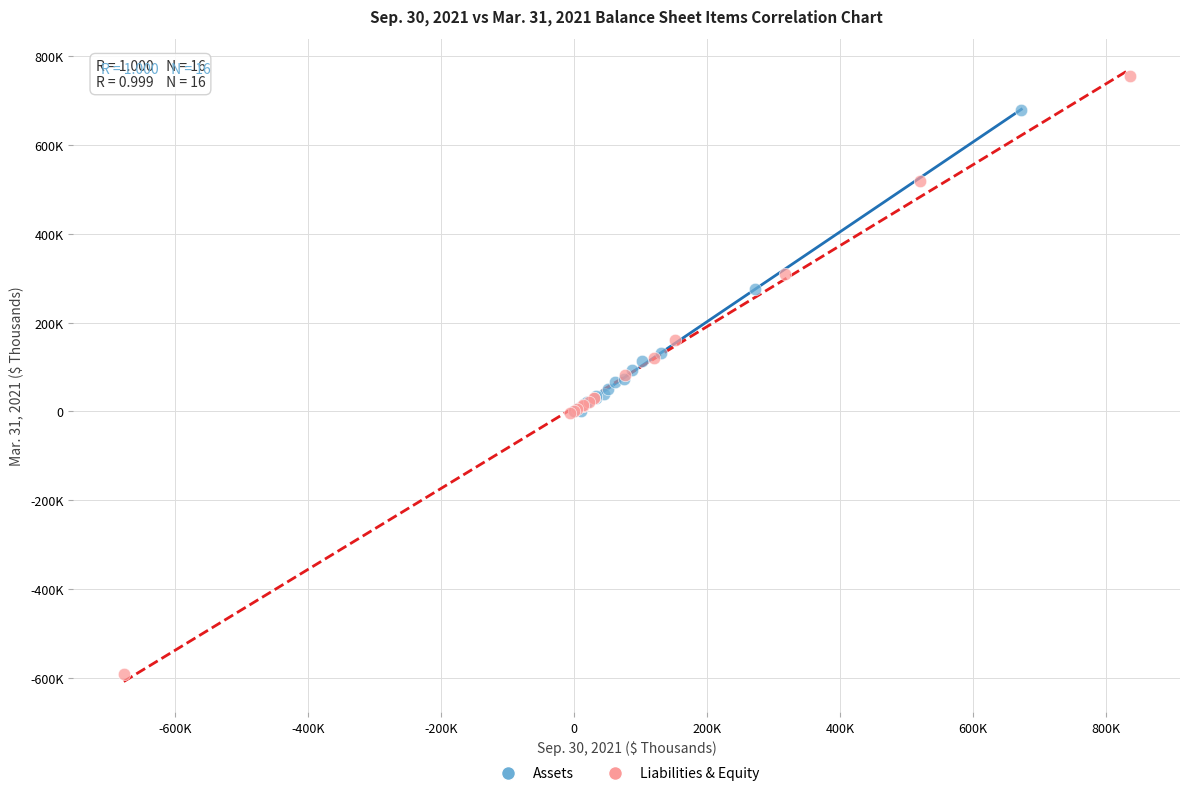

Which series has the largest Y range (max minus min)?

Liabilities & Equity